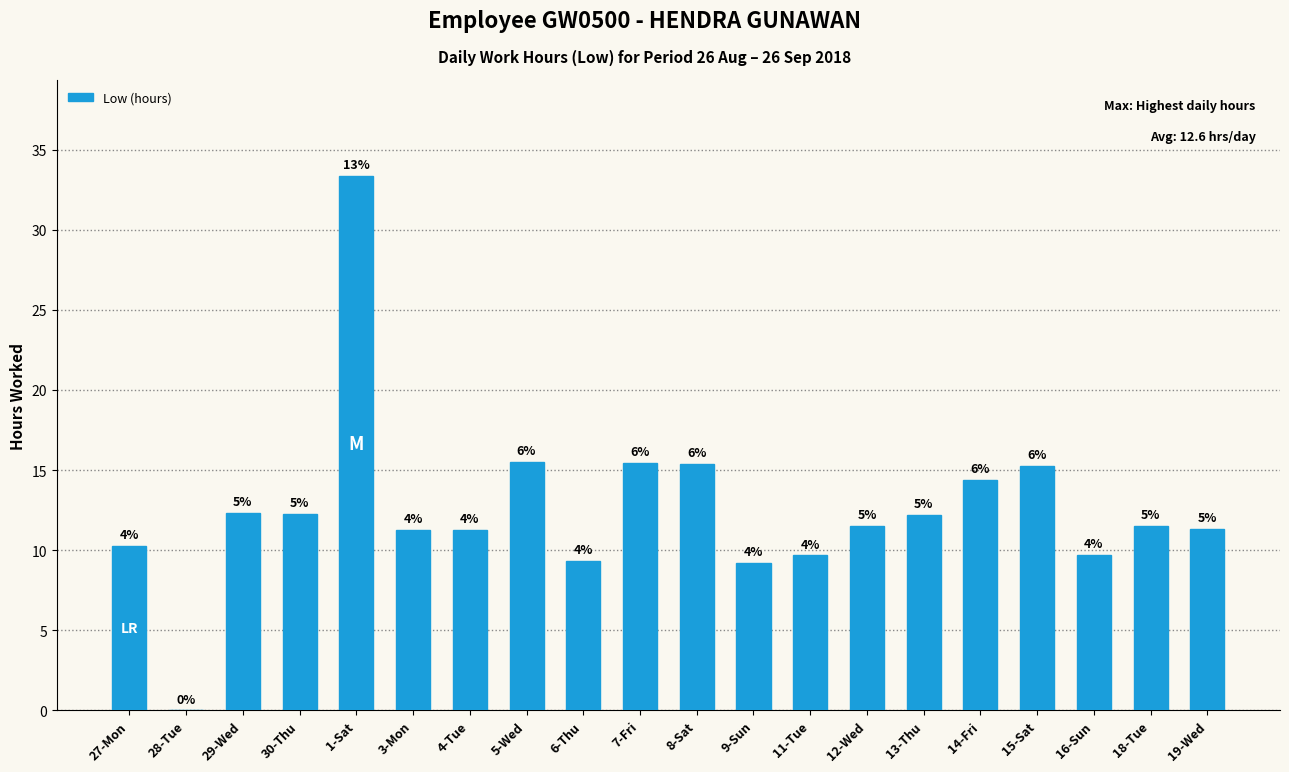

The value at 13-Thu is 12.2. True or false?

True